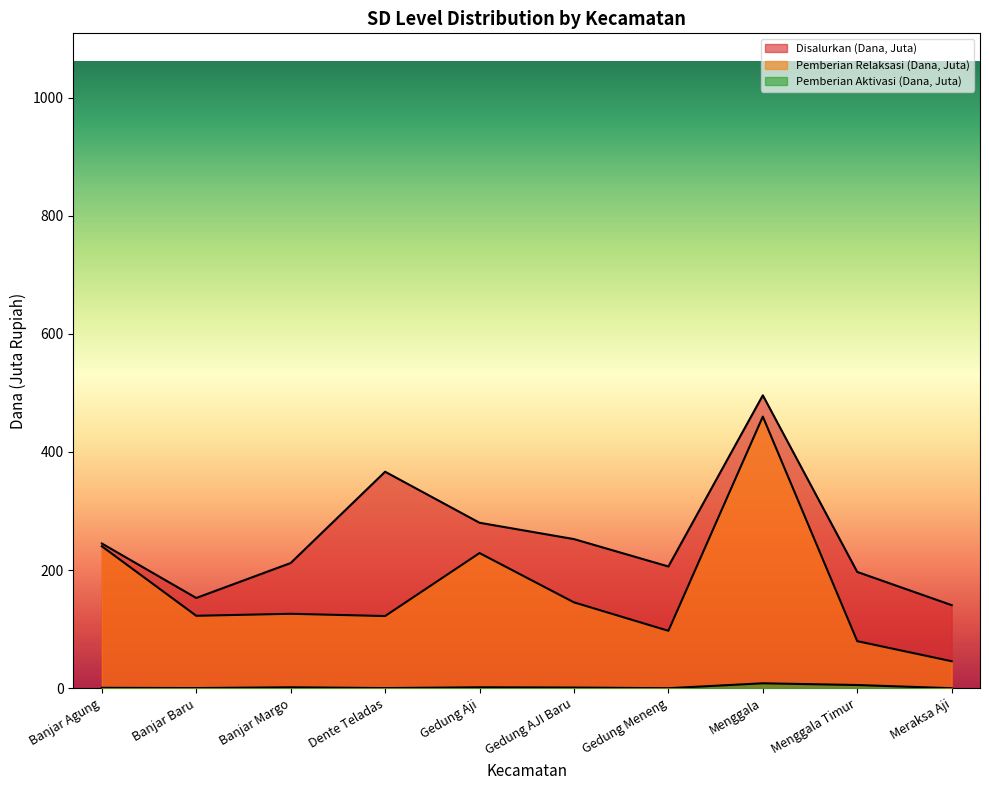

What is the difference between the highest and lowest values at Dente Teladas?

366.3